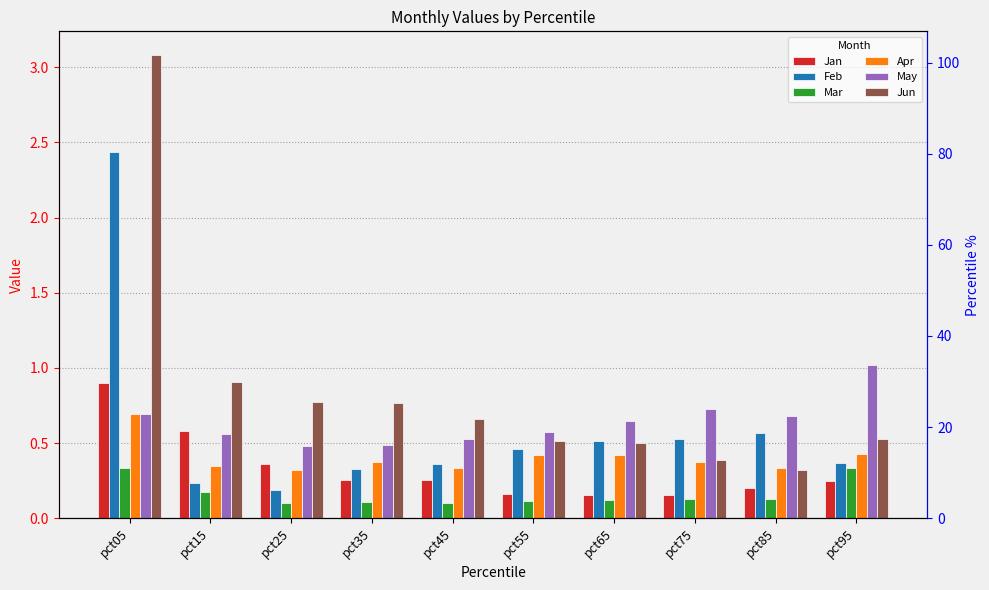

At which category does the chart reach its minimum across all series?

pct45